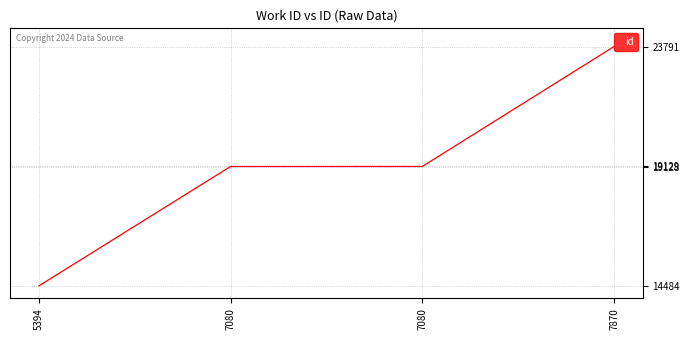

The value at 7080 is 19129. True or false?

True